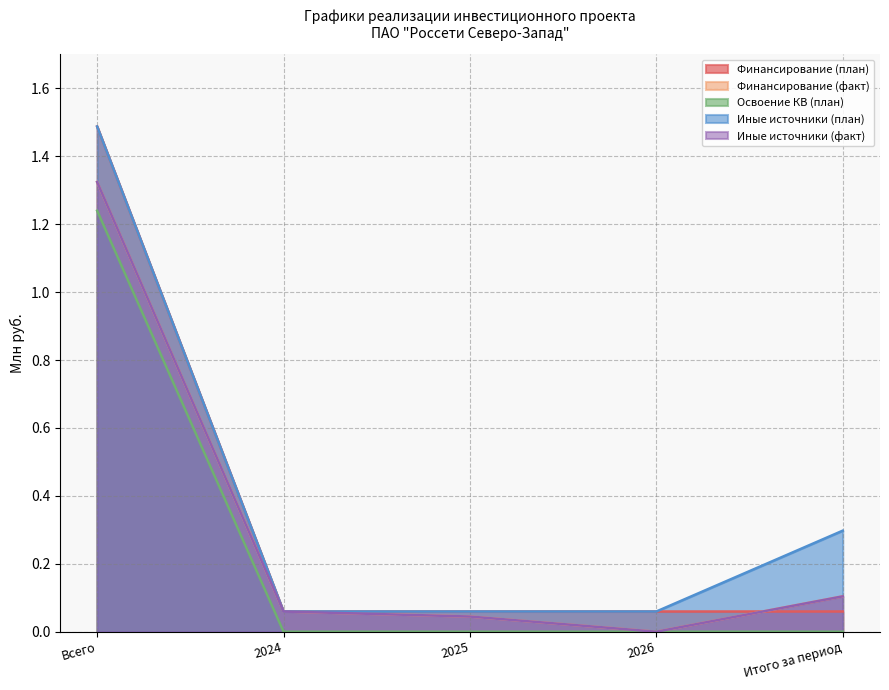

True or false: Освоение КВ (план) and Иные источники (план) intersect in this chart.

False